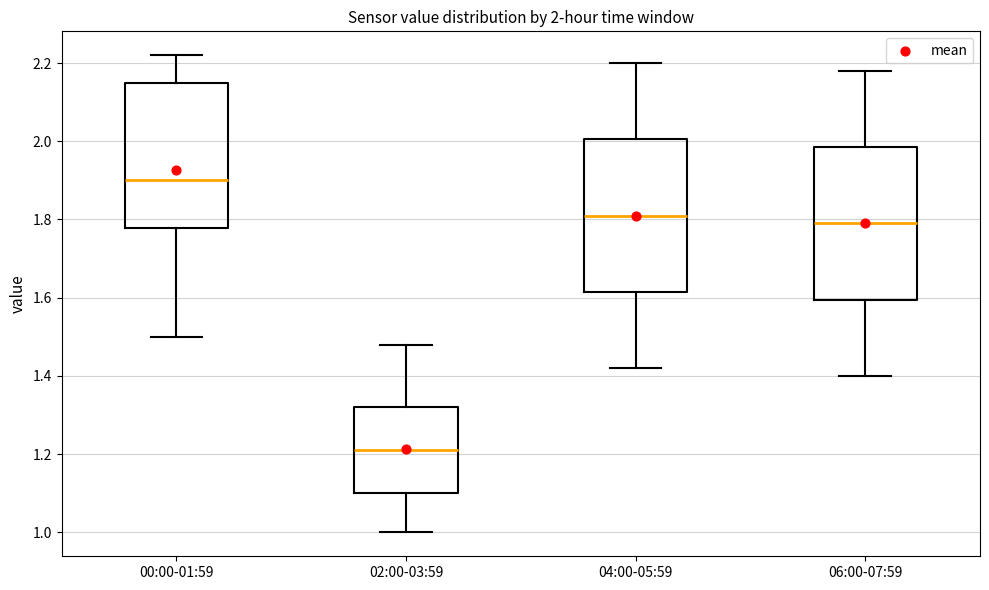

Which box has the lowest median line?

02:00-03:59